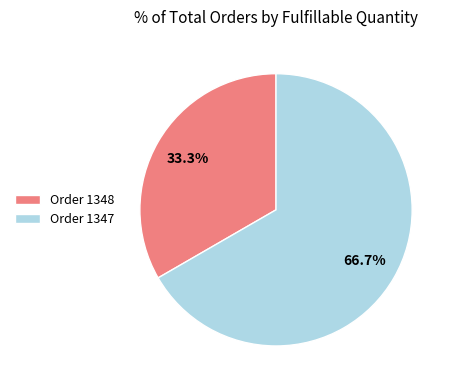

Is the sum of Order 1348 and Order 1347 greater than half?

Yes